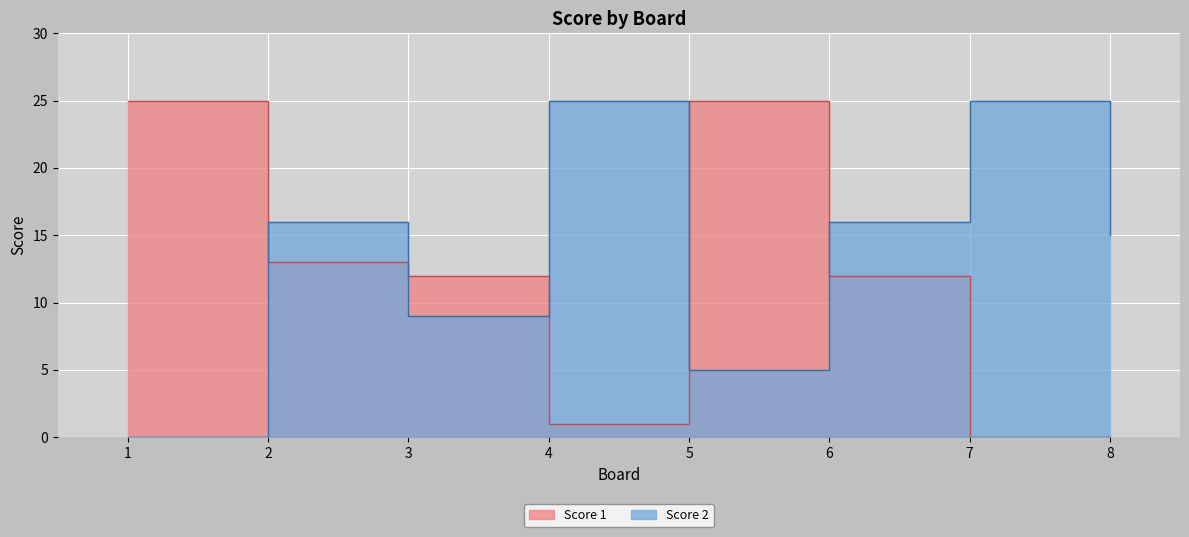

What is the maximum value shown in the chart?

25